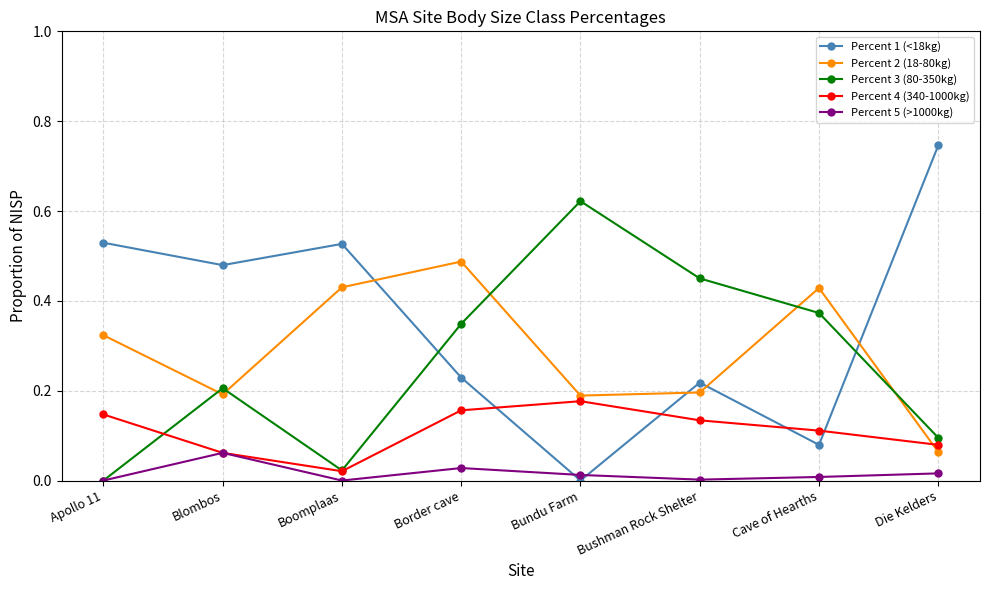

Which series has the largest total across all categories?

Percent 1 (<18kg)